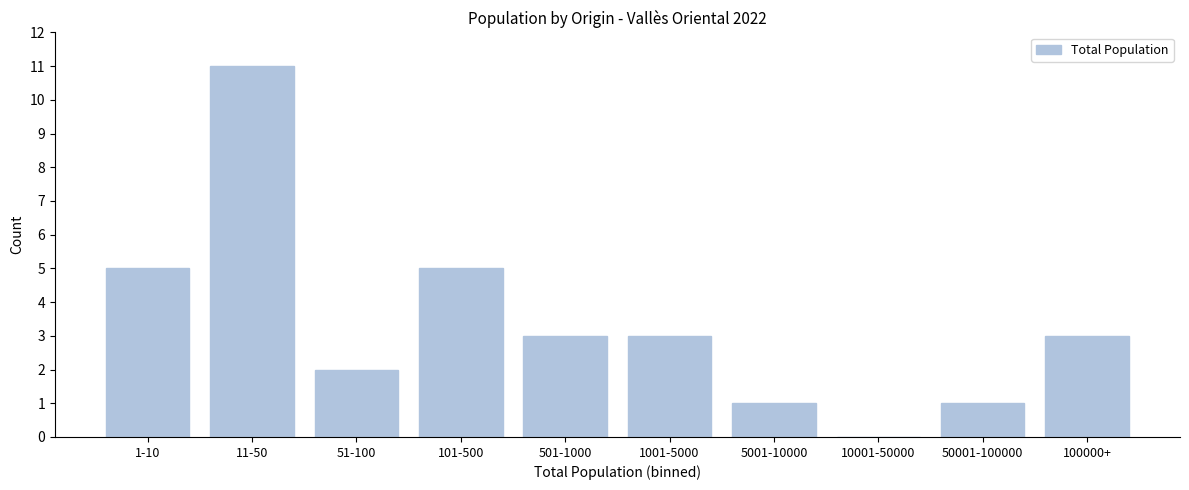

Reading left to right, what are all the values shown in this chart?

1-10=5	11-50=11	51-100=2	101-500=5	501-1000=3	1001-5000=3	5001-10000=1	10001-50000=0	50001-100000=1	100000+=3